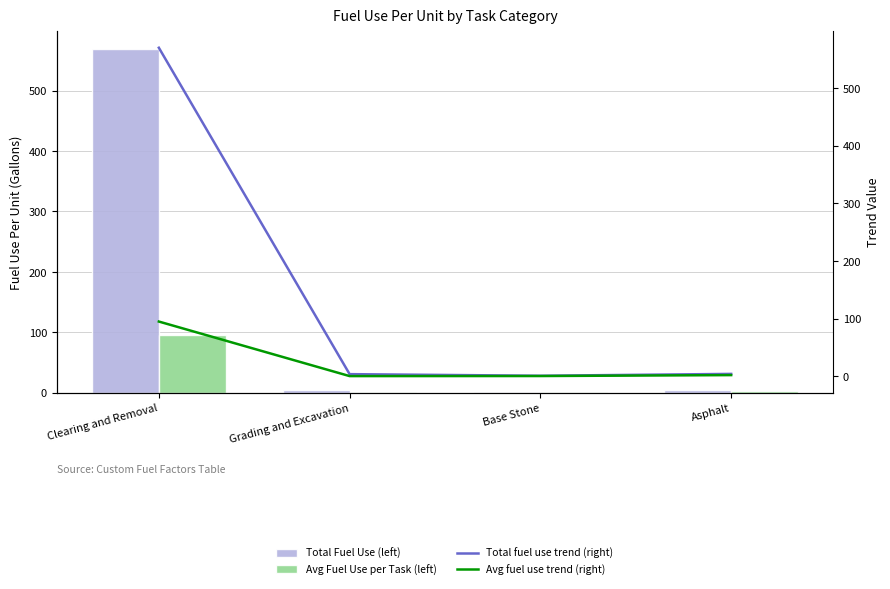

True or false: Avg Fuel Use per Task (left) has a value of 0.6 at Grading and Excavation.

False